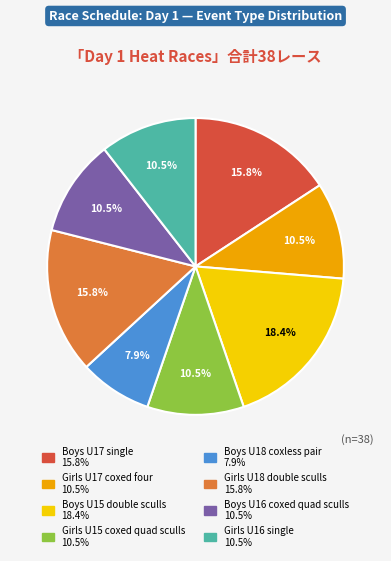

Count the number of slices in the pie.

8